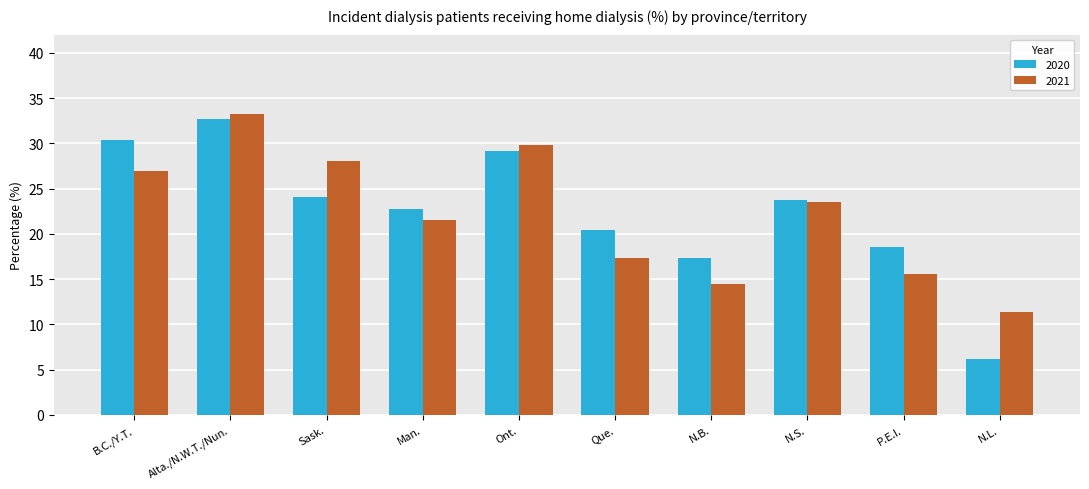

Reading left to right, extract all data points from this chart.

2020: B.C./Y.T.=30.4	Alta./N.W.T./Nun.=32.7	Sask.=24.1	Man.=22.7	Ont.=29.2	Que.=20.4	N.B.=17.3	N.S.=23.7	P.E.I.=18.5	N.L.=6.2
2021: B.C./Y.T.=26.9	Alta./N.W.T./Nun.=33.2	Sask.=28.0	Man.=21.5	Ont.=29.8	Que.=17.3	N.B.=14.5	N.S.=23.5	P.E.I.=15.6	N.L.=11.4